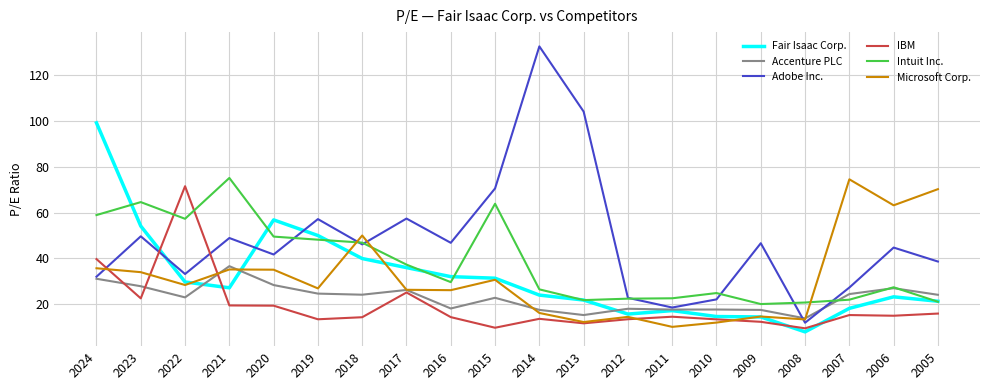

Is the value of Accenture PLC at 2022 greater than the value of Fair Isaac Corp. at 2020?

No